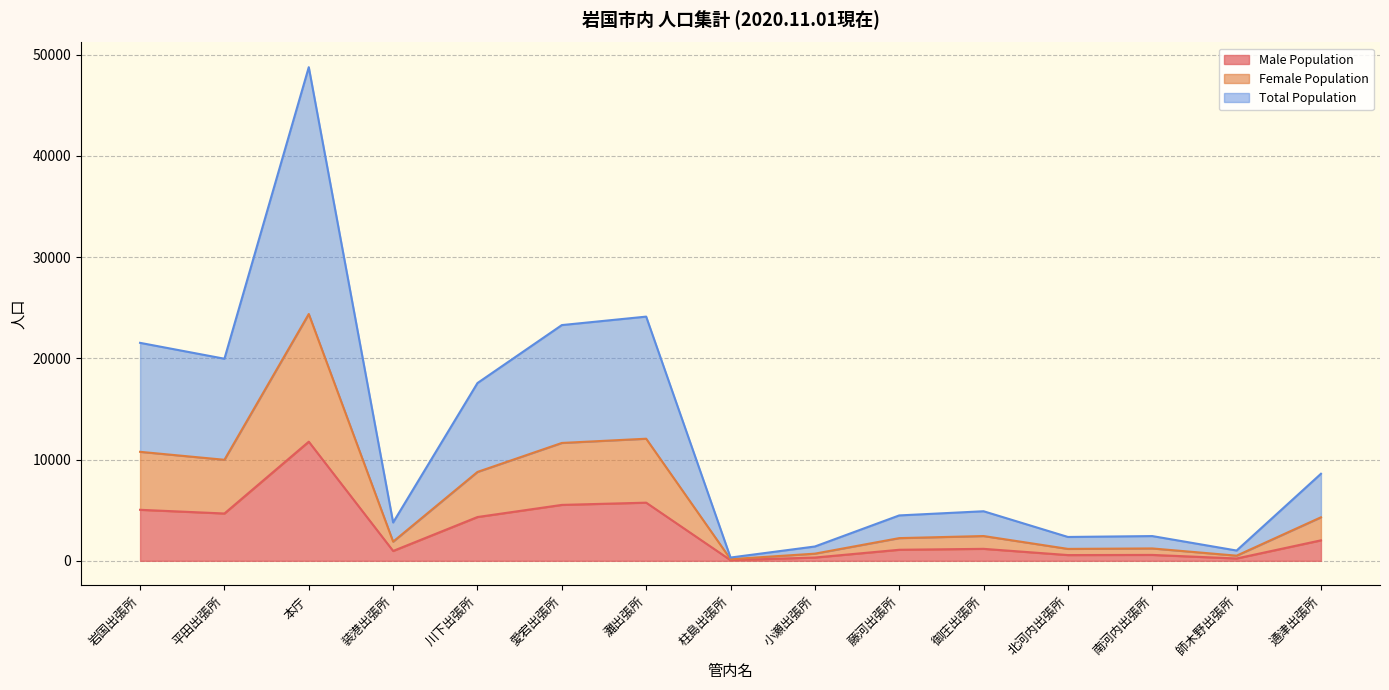

Rank the series by their average value, from lowest to highest.

Male Population, Female Population, Total Population